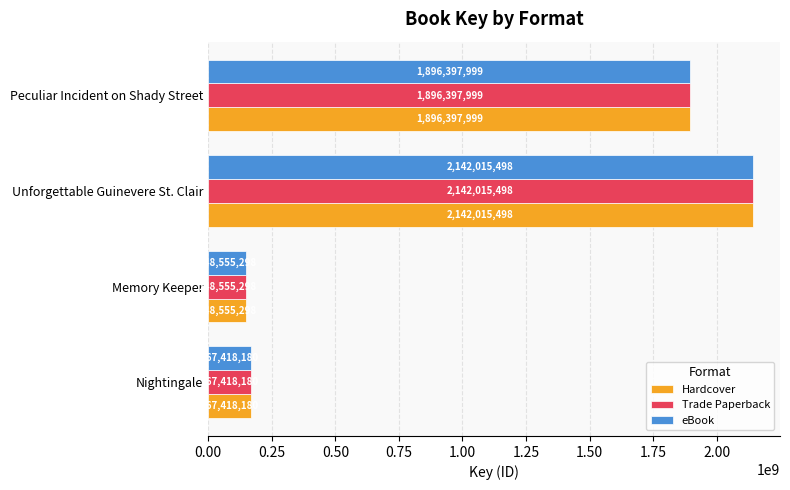

What is the total value across all series at Memory Keeper?

445665894